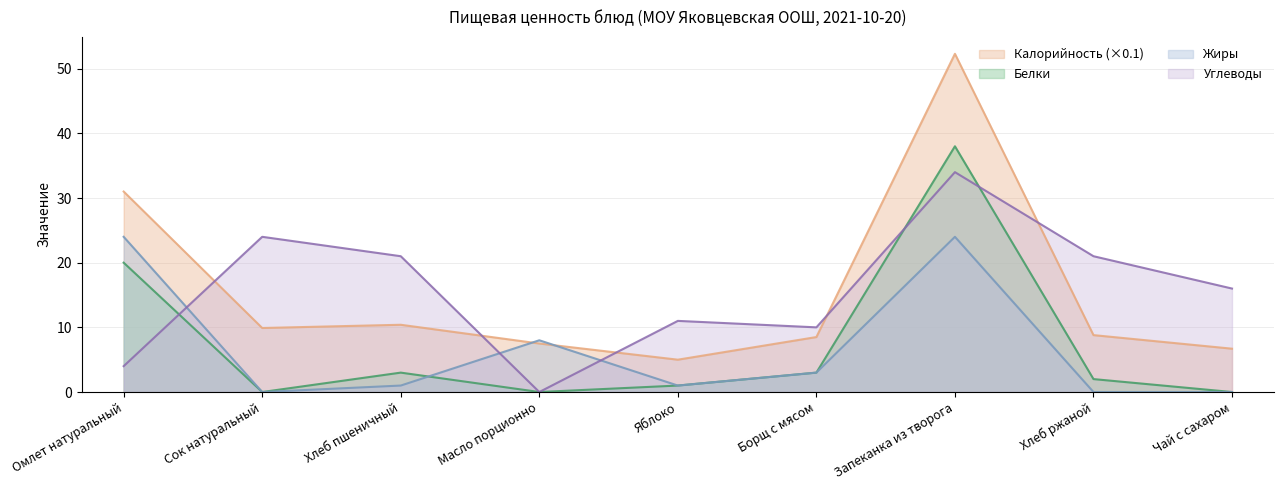

True or false: Жиры and Углеводы intersect in this chart.

True